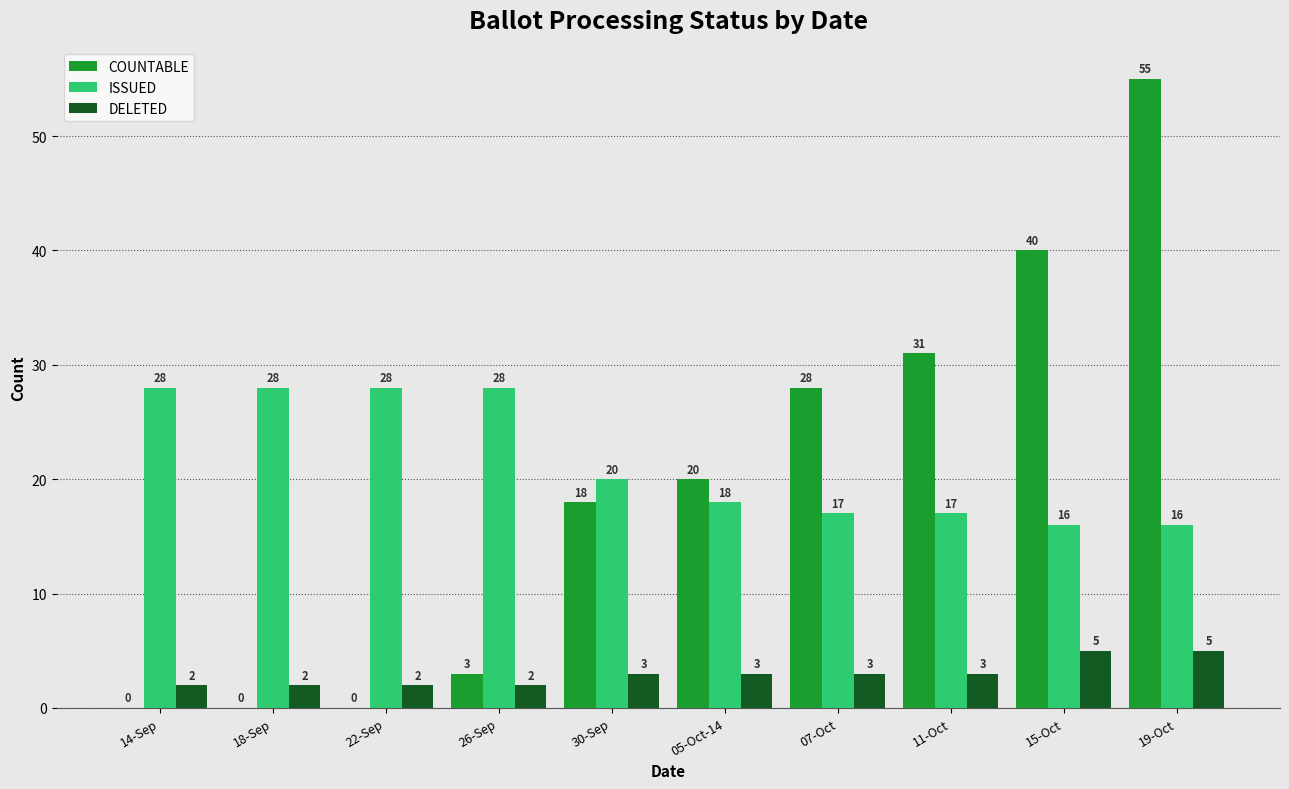

How many distinct data groups are displayed?

3